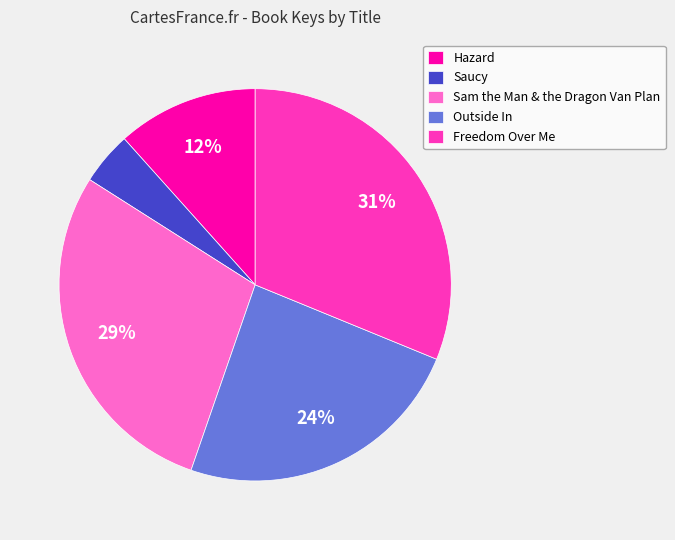

True or false: Sam the Man & the Dragon Van Plan accounts for 23% of the total.

False